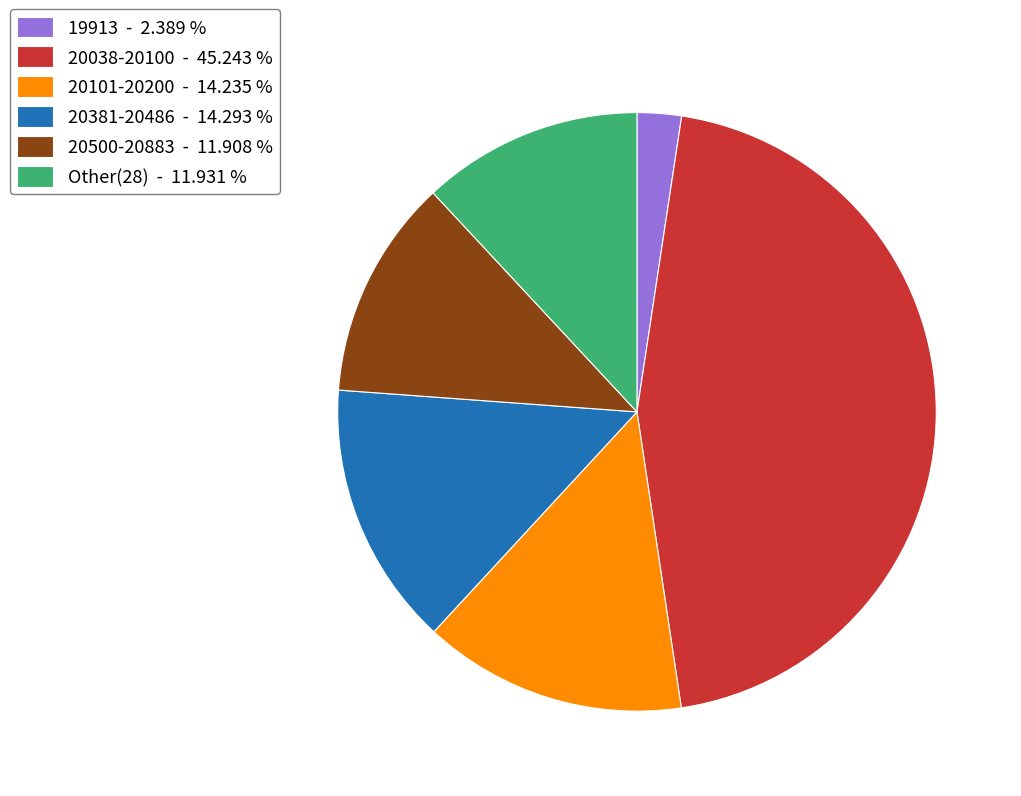

Between 19913 - 2.389 % and 20038-20100 - 45.243 %, which is larger?

20038-20100 - 45.243 %